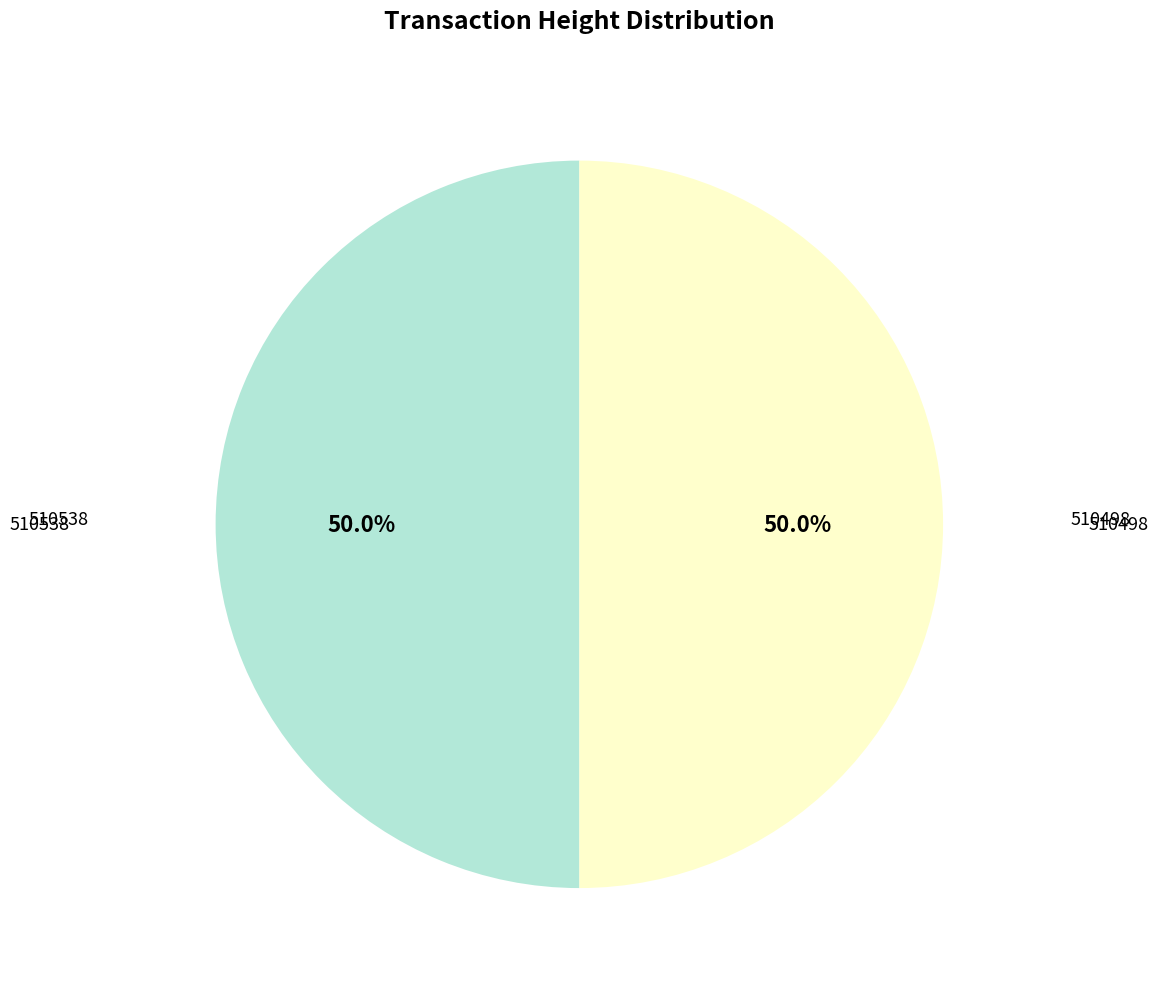

What percentage is NOT represented by 510538?

50.0%